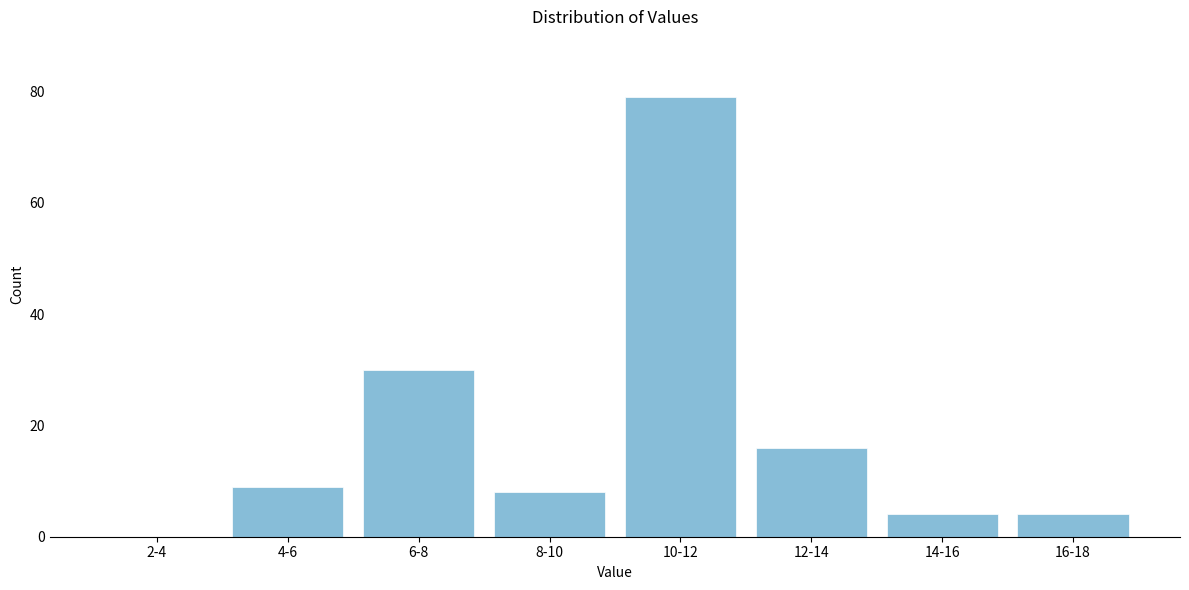

Reading right to left, transcribe all the data shown in this chart.

16-18=4	14-16=4	12-14=16	10-12=79	8-10=8	6-8=30	4-6=9	2-4=0